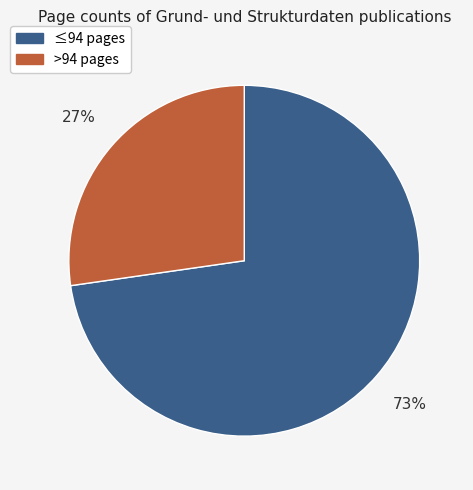

Does any single category account for the majority?

Yes